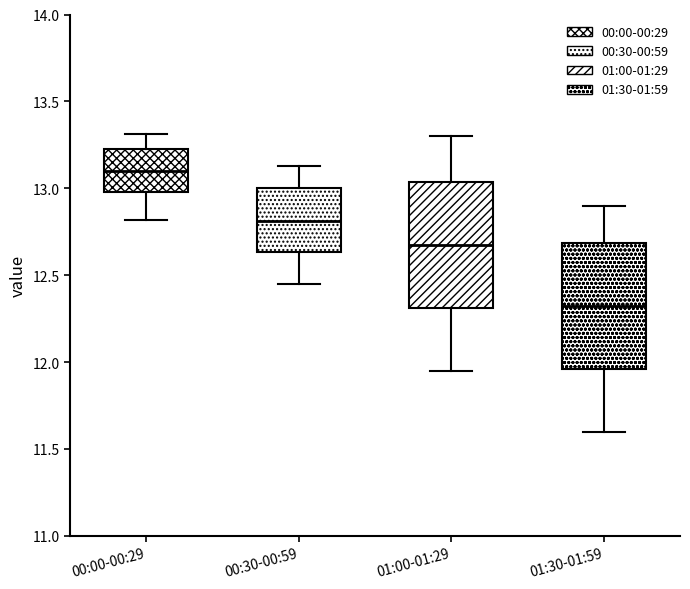

Where is the upper edge of the box for 01:00-01:29 on the y-axis? The values are not printed on the chart, so give them approximately, as read against the axis.

13.05